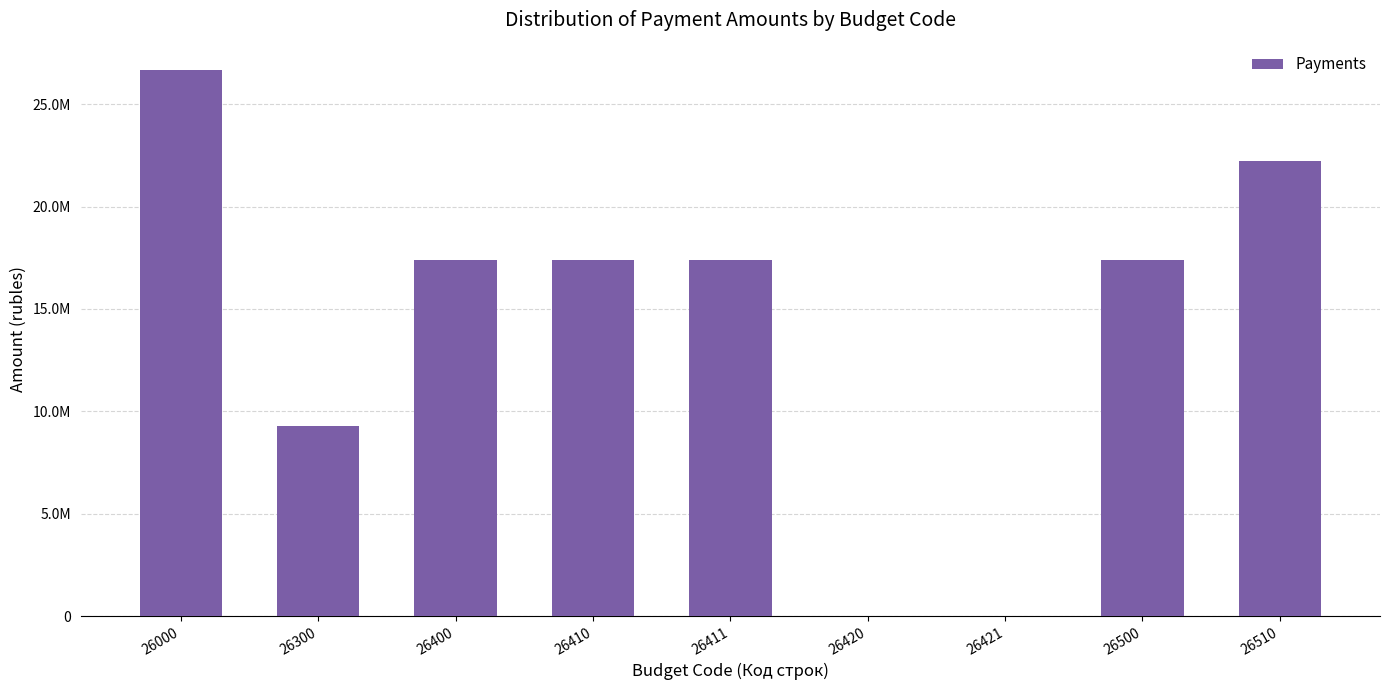

What is the difference between the second highest and minimum values?

22221088.2